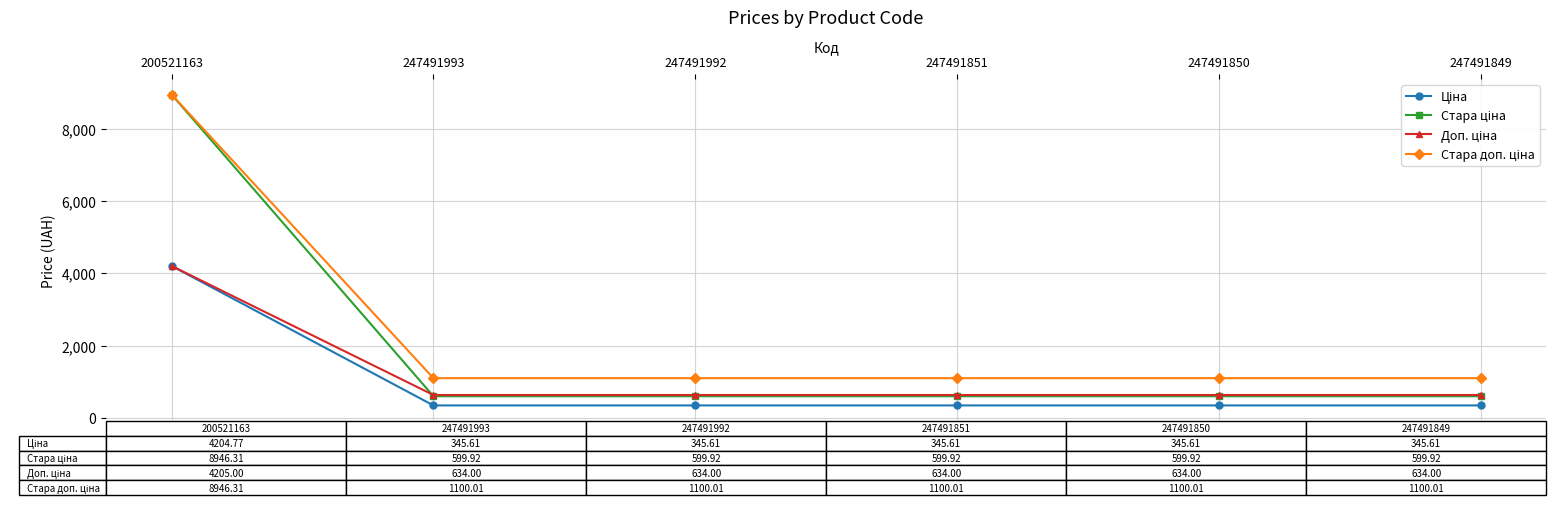

Which label corresponds to the largest value in the chart?

200521163